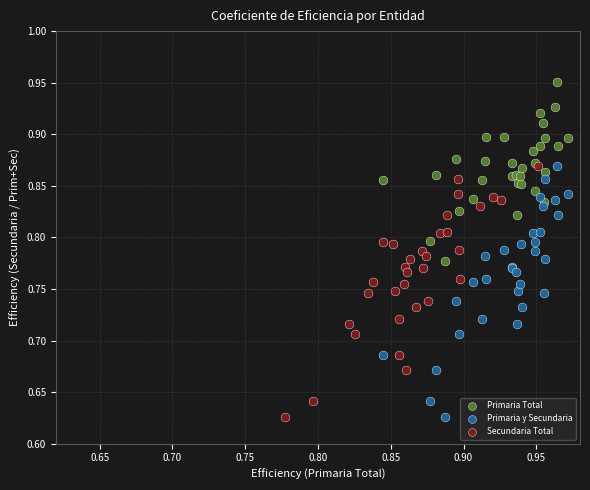

Which series contains the highest Y value?

Primaria Total